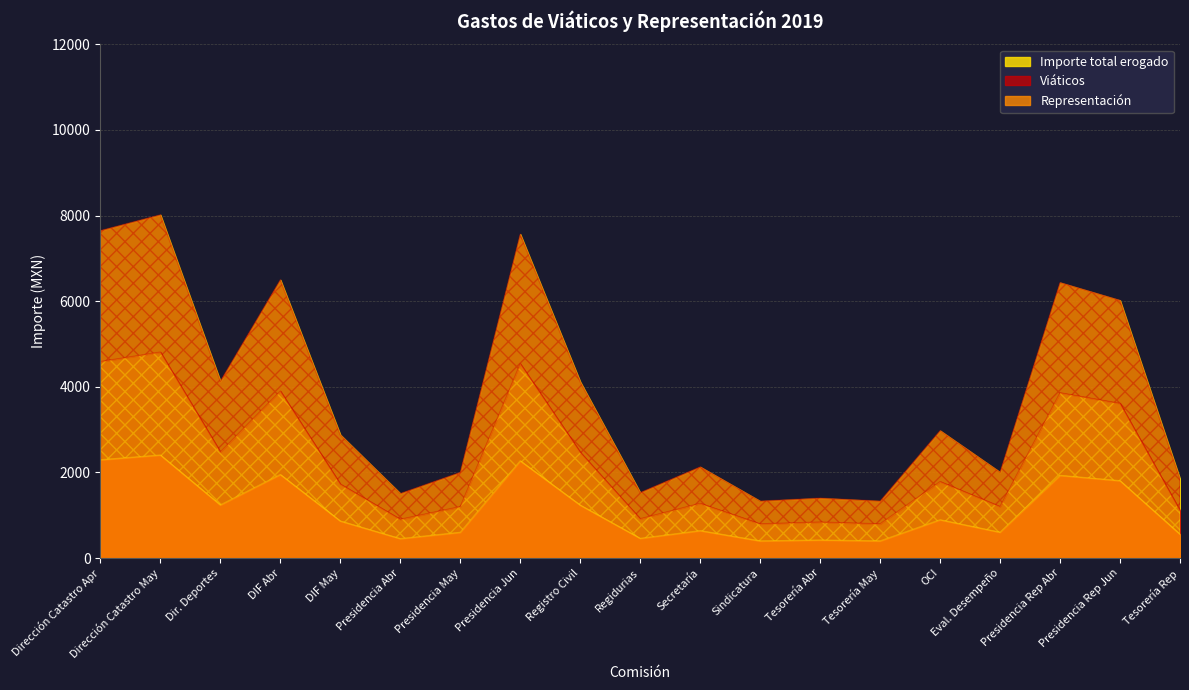

At which category is the sum across all series the highest?

2